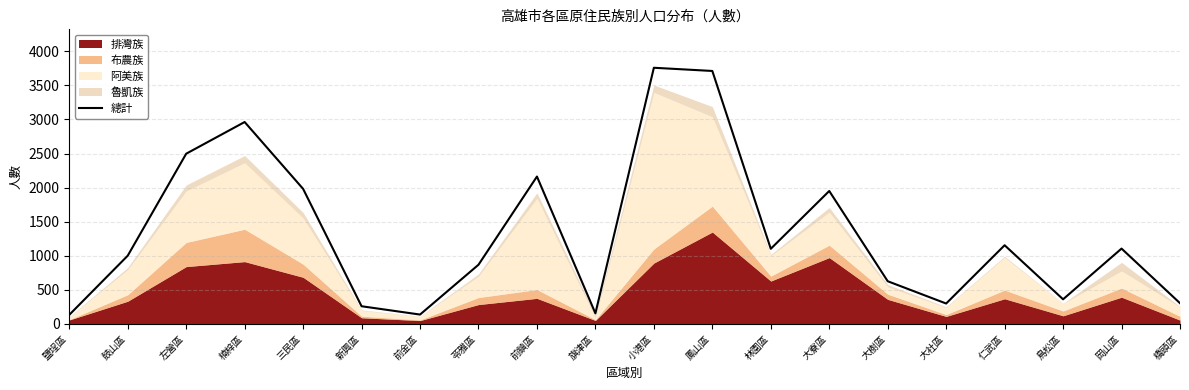

Count the number of categories in the chart.

20